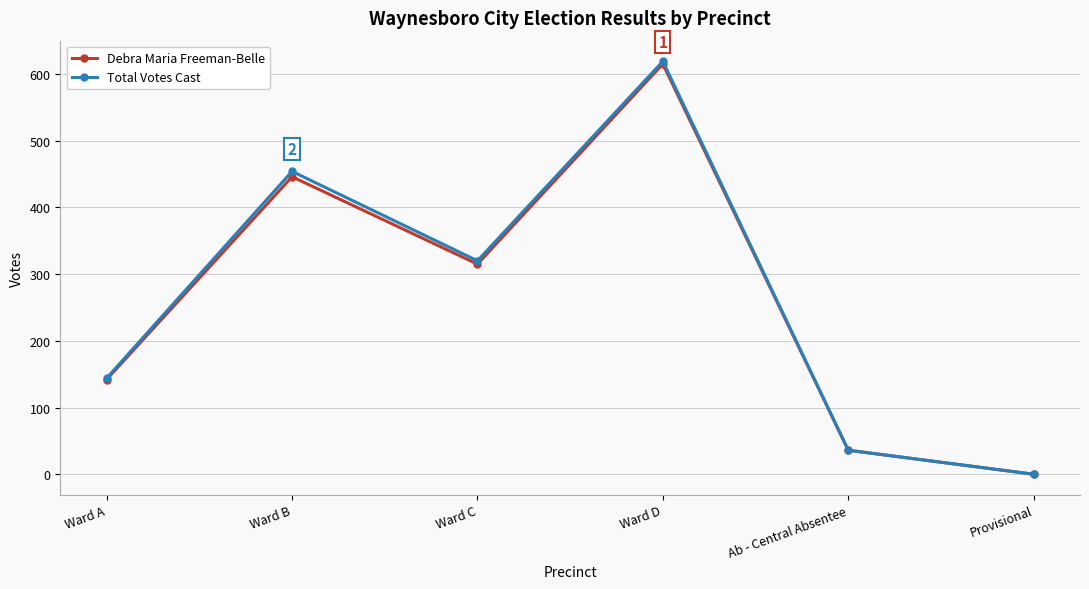

What is the total value across all series at Ward D?

1234